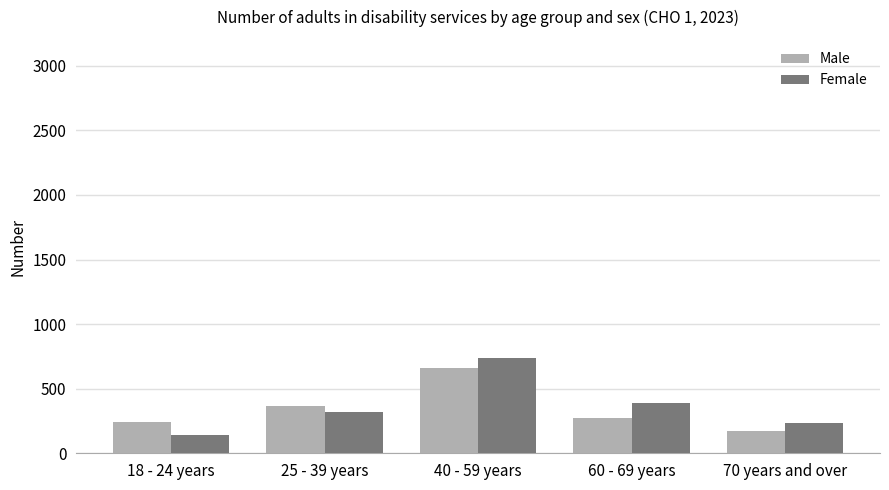

What is the greatest value displayed?

740